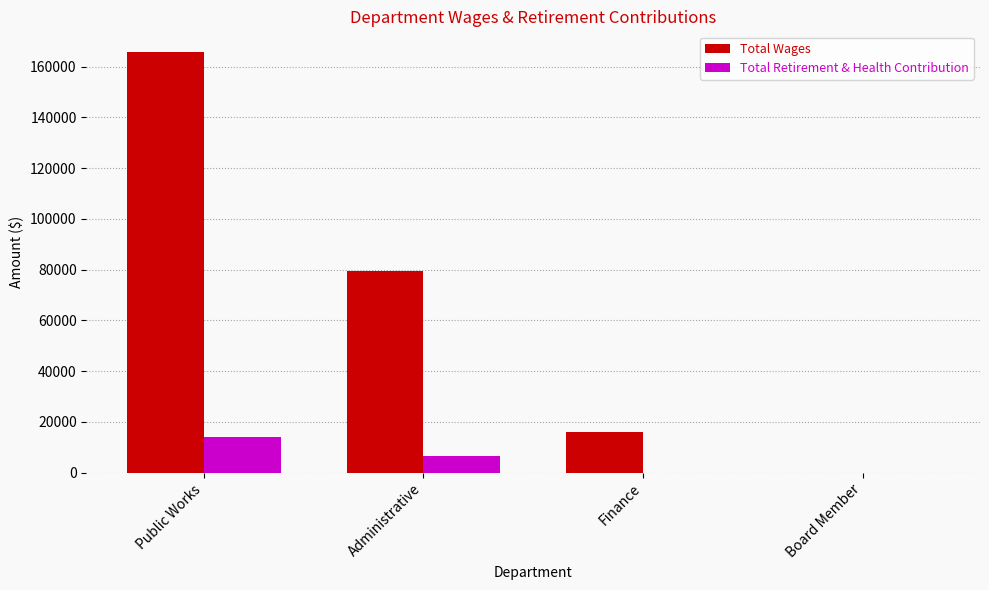

At which label does Total Retirement & Health Contribution reach its peak?

Public Works